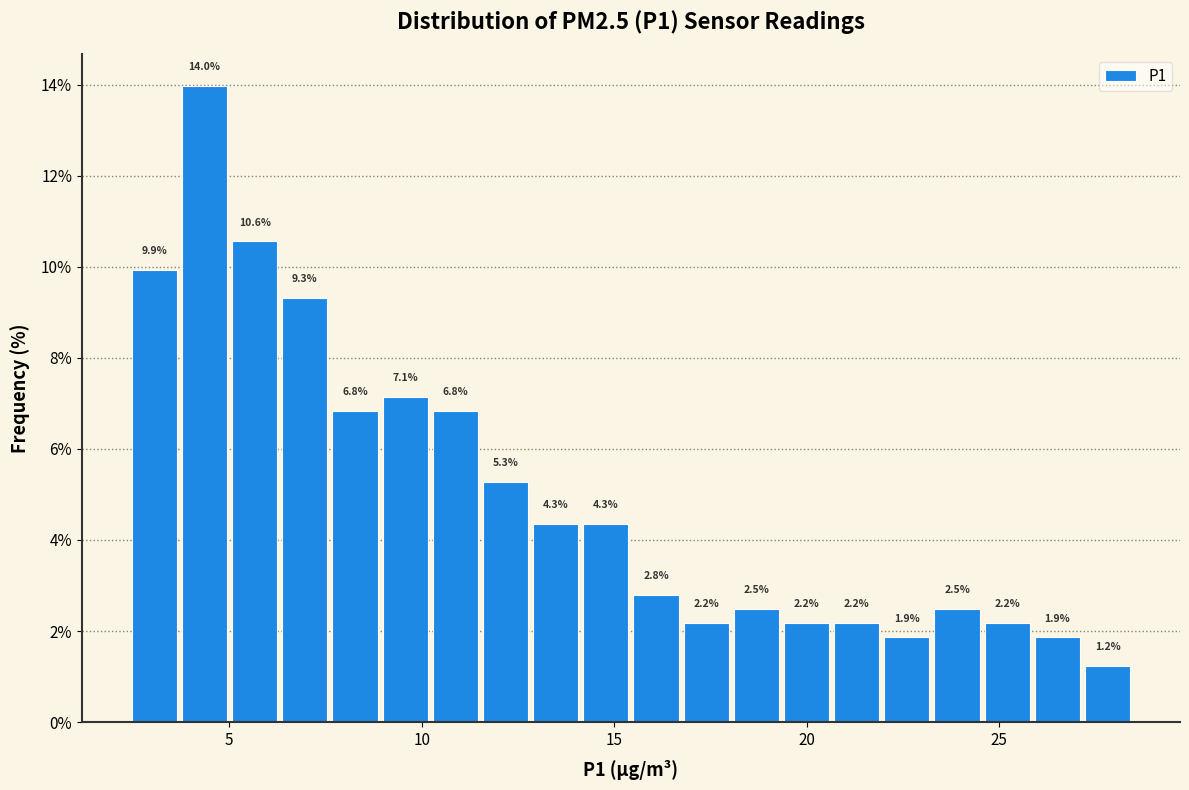

Read against the x-axis, roughly where is the centre of the tallest bar?

4.5